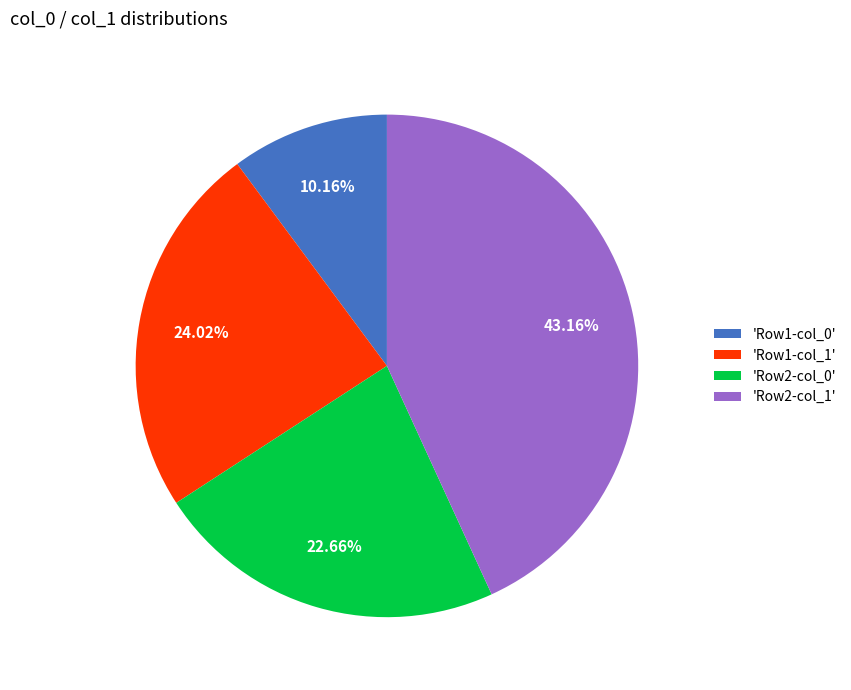

Count the number of slices in the pie.

4